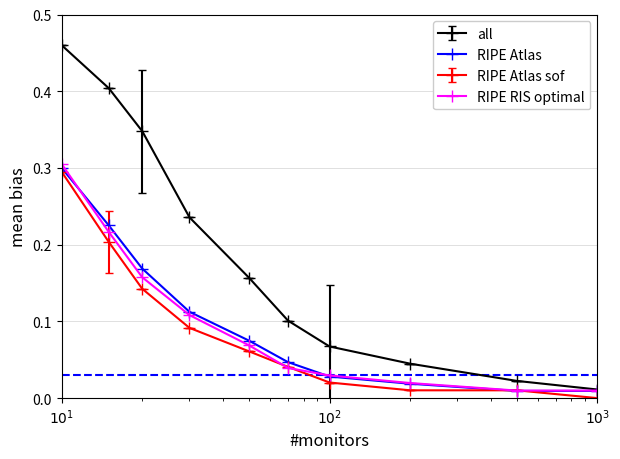

True or false: RIPE Atlas has more than 0 interior local peaks.

False